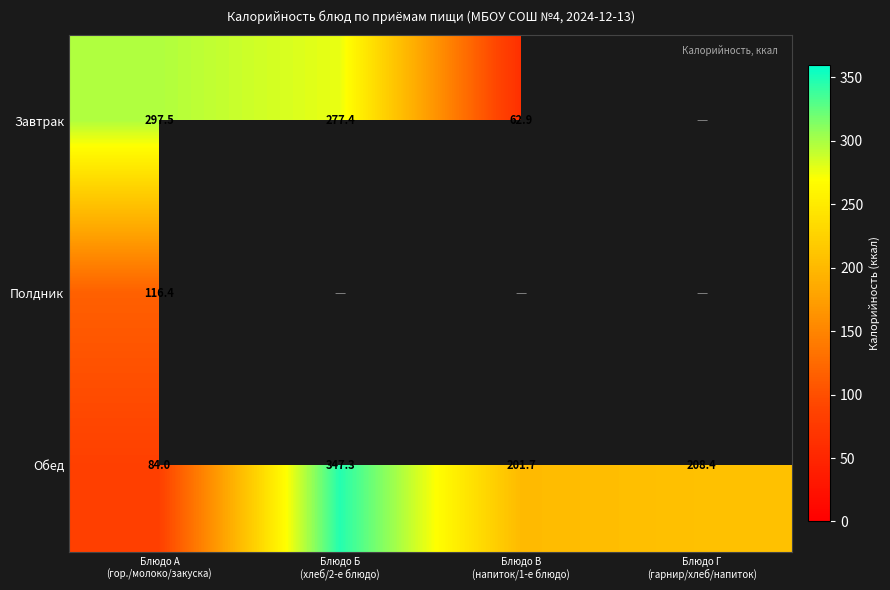

What is the minimum value for Обед?

84.0